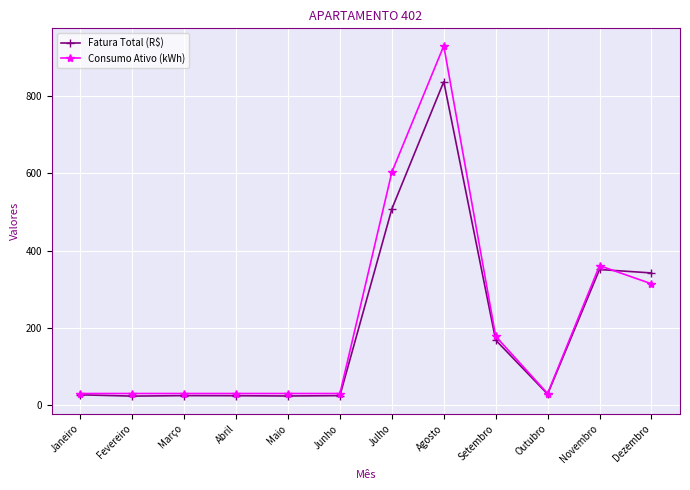

At which category is the sum across all series the highest?

Agosto